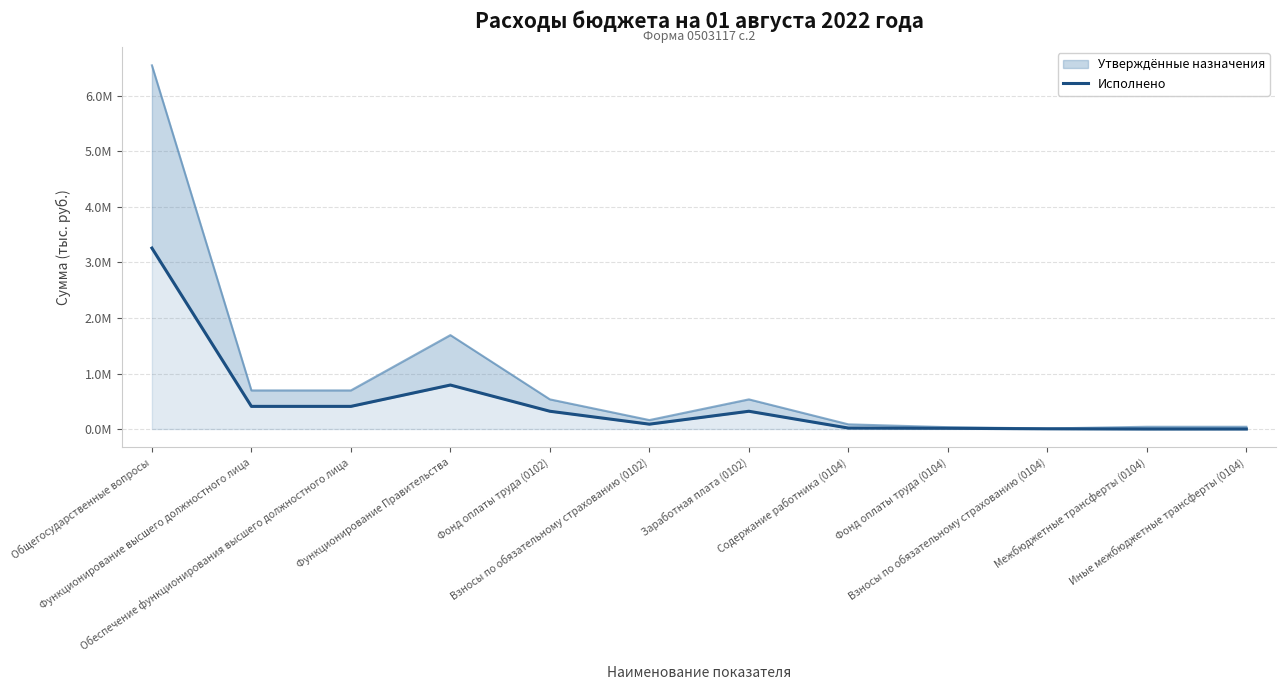

Approximately how many times larger is the value at Функционирование Правительства compared to Функционирование высшего должностного лица?

1.9